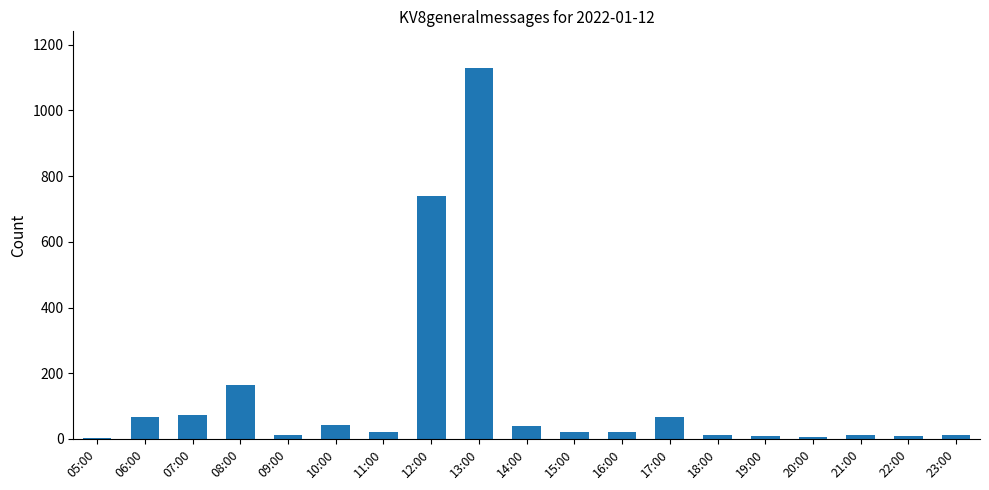

What is the change in value from 16:00 to 19:00?

-14